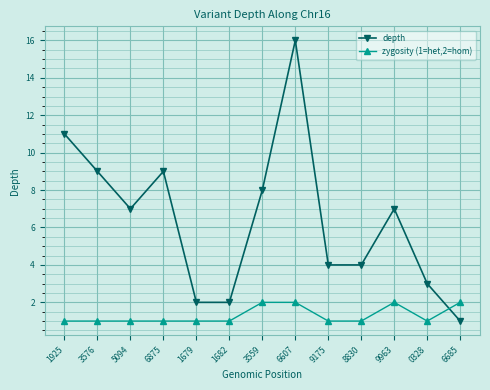

Which series has the largest total across all categories?

depth